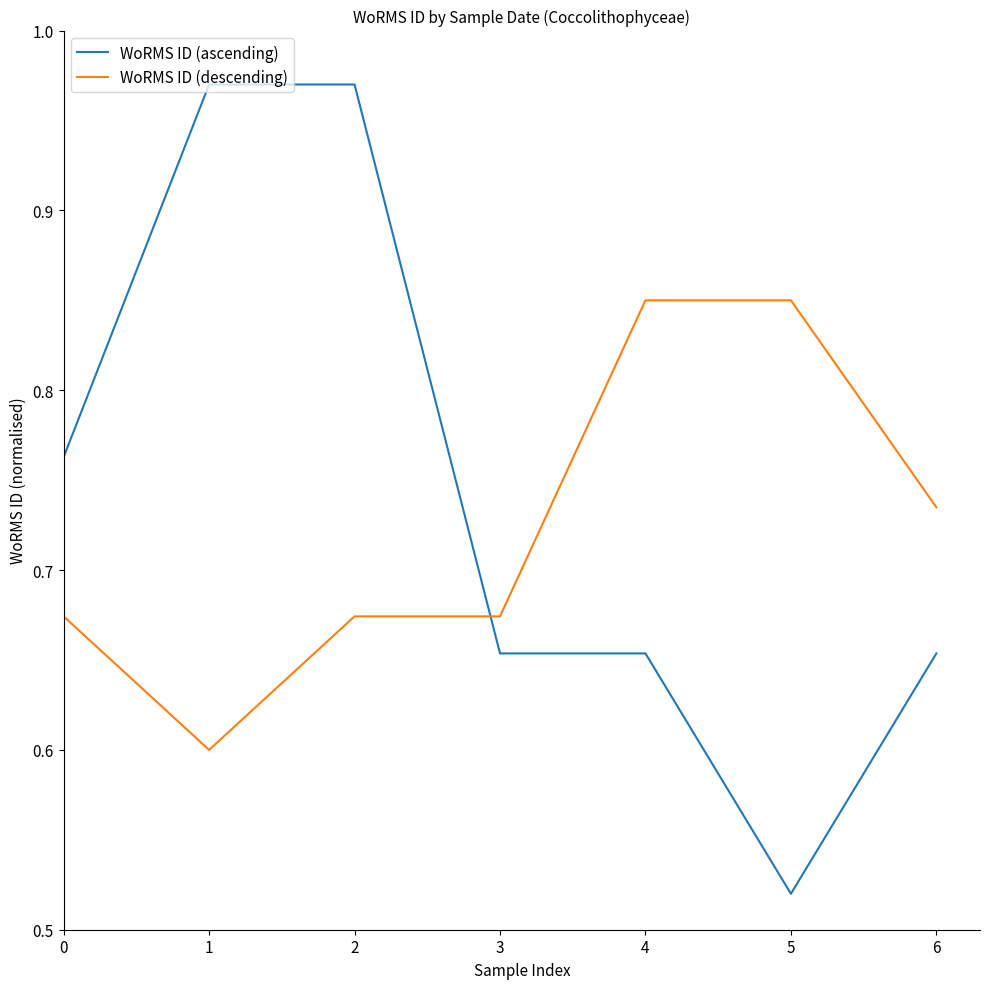

At which label is WoRMS ID (ascending) closest to 0?

5